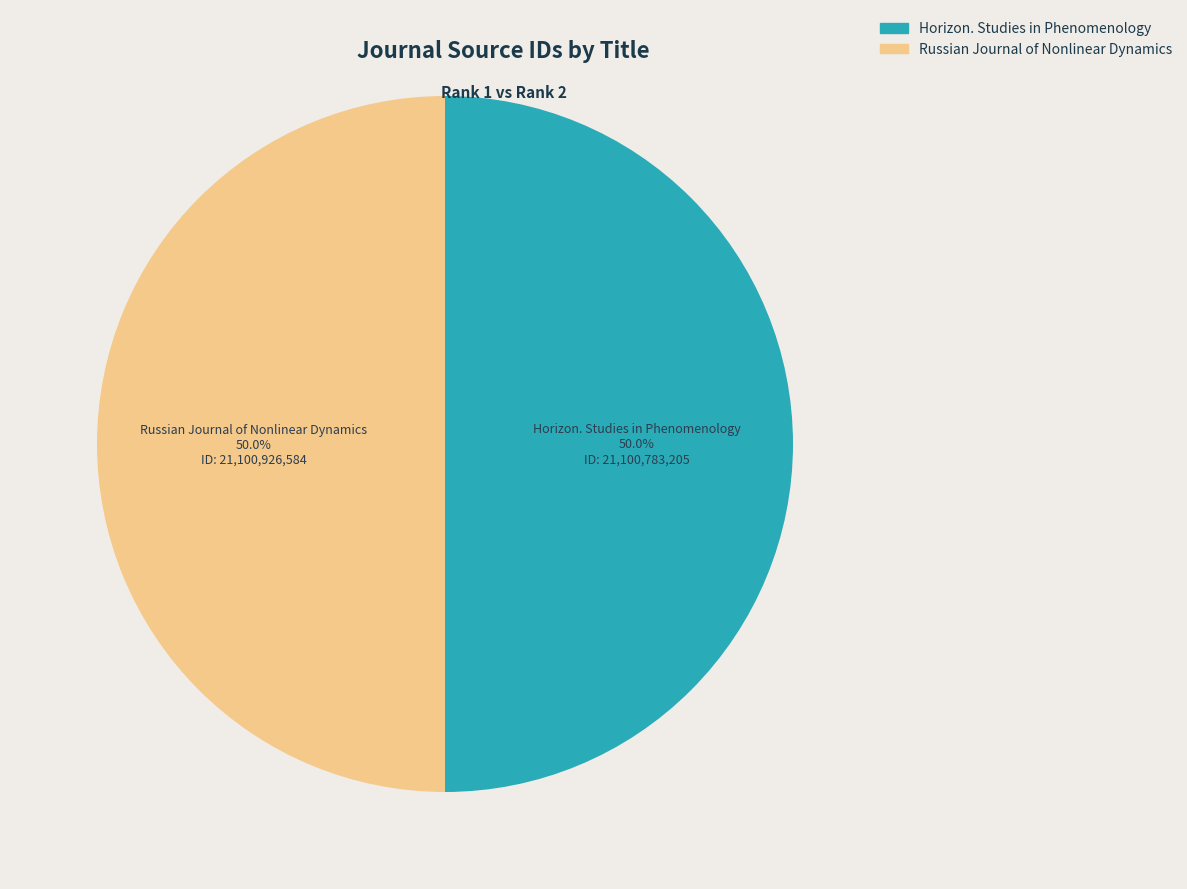

What is the ratio of the value at Horizon. Studies in Phenomenology to the value at Russian Journal of Nonlinear Dynamics?

1.0